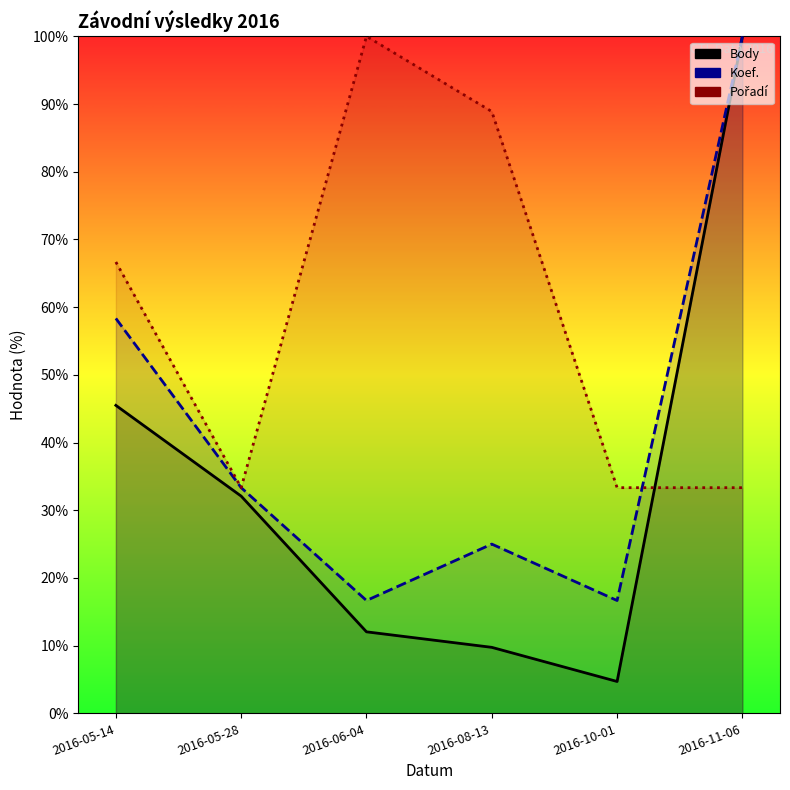

At which category does Koef. reach its first local valley?

2016-06-04